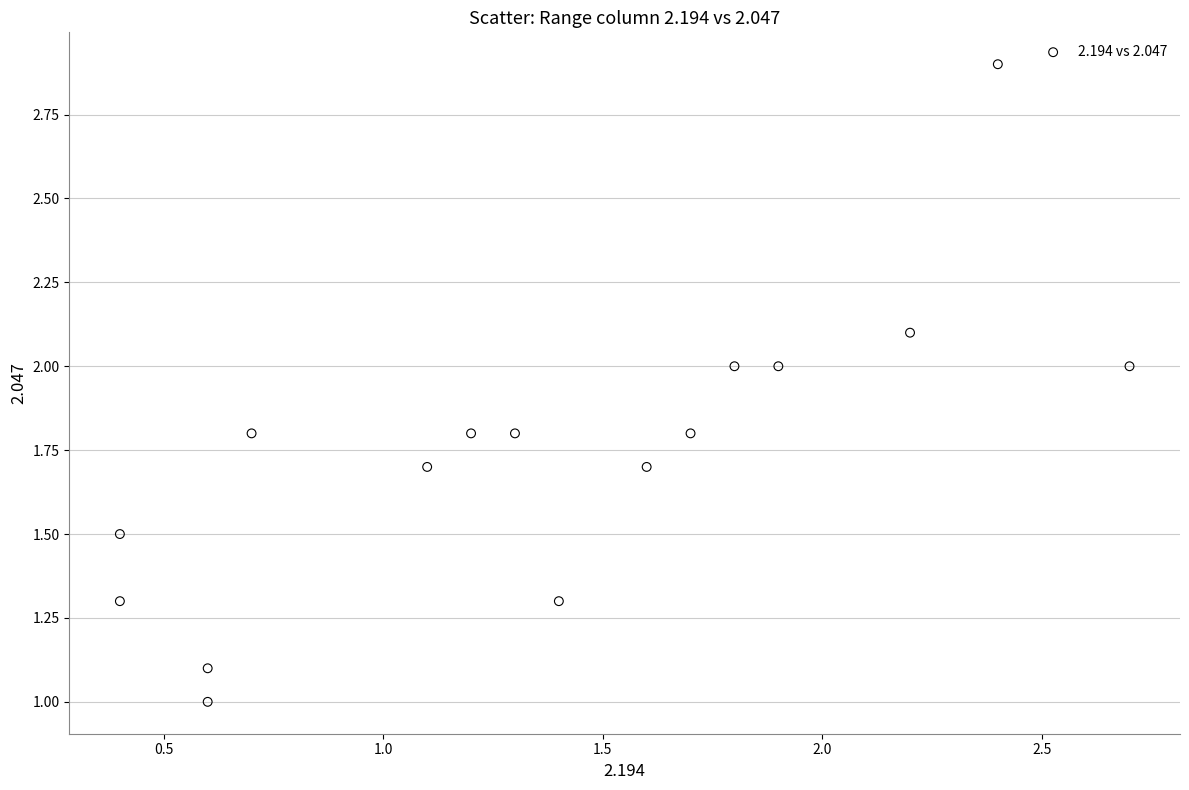

What is the range of Y values (max minus min)?

1.9